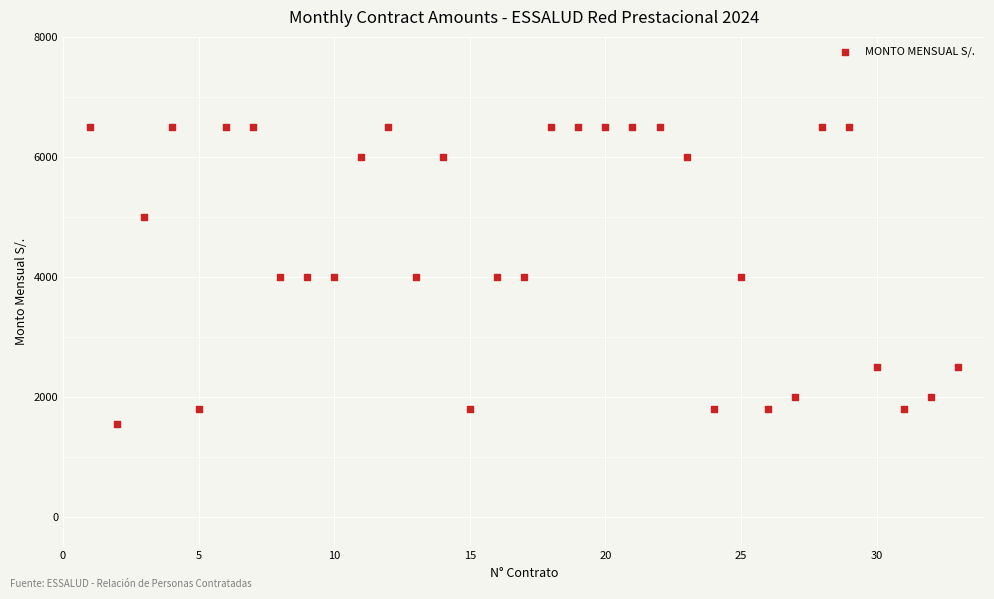

What is the range of X values (max minus min)?

32.0